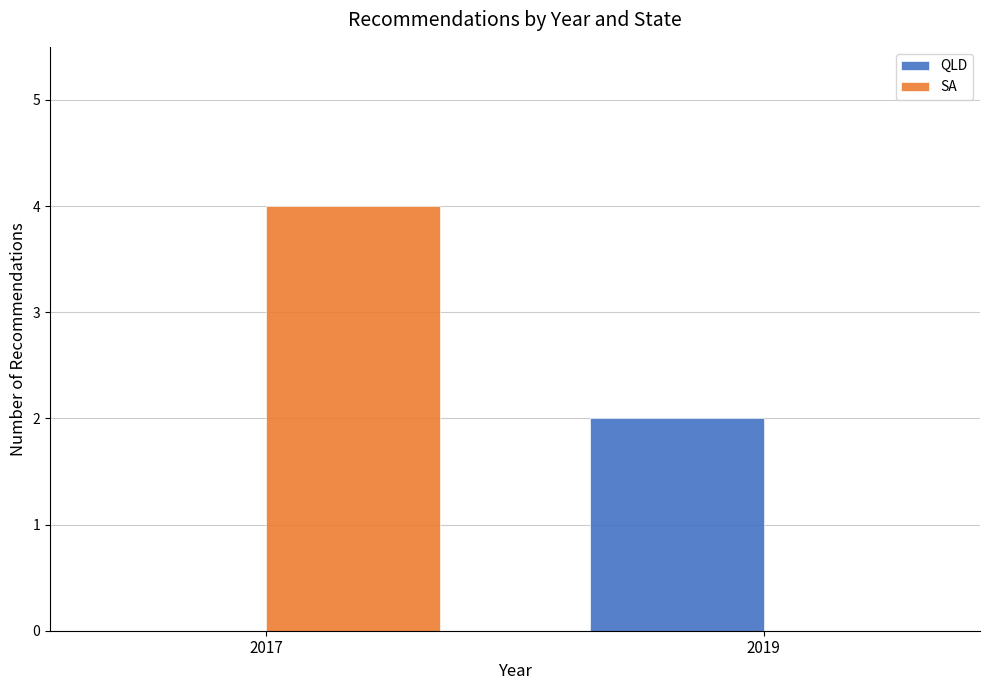

Which series changed the most between 2017 and 2019?

SA